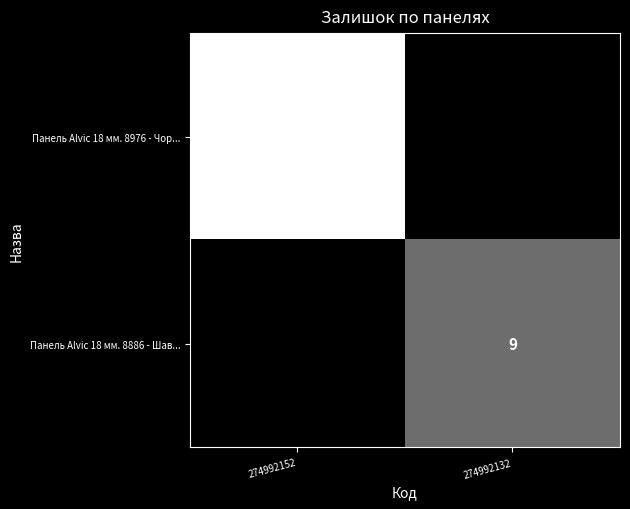

Which series has the largest range (max minus min)?

Панель Alvic 18 мм. 8976 - Чор...